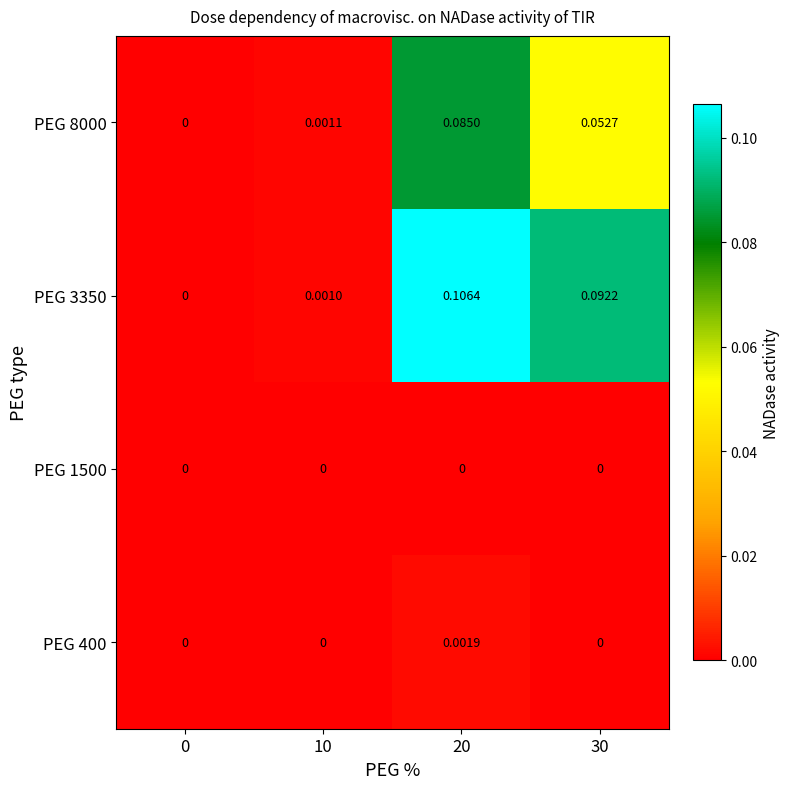

Which series has the largest total across all categories?

PEG 3350